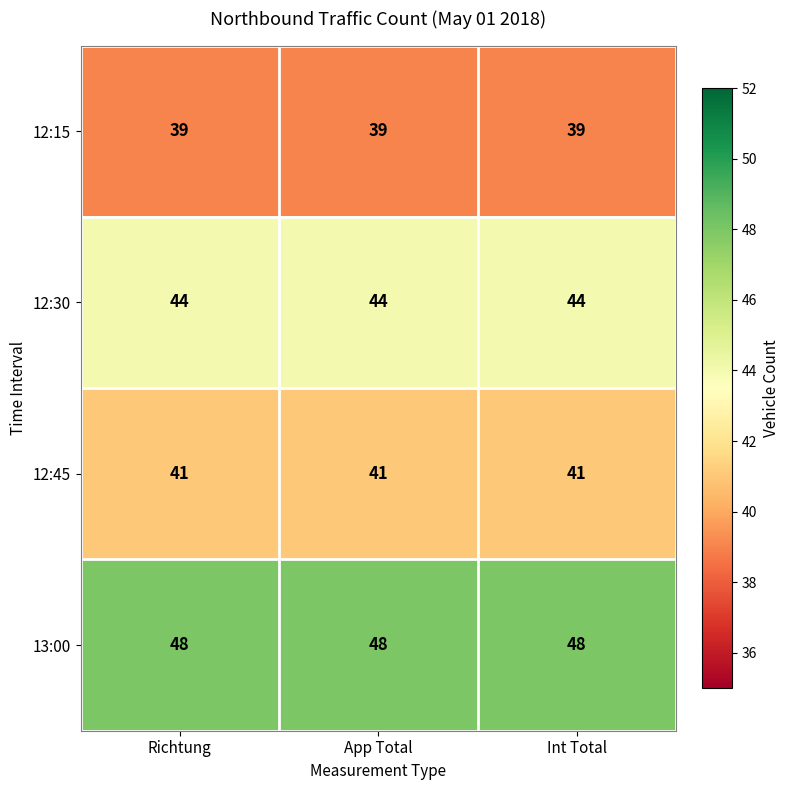

What is the maximum value shown in the chart?

48